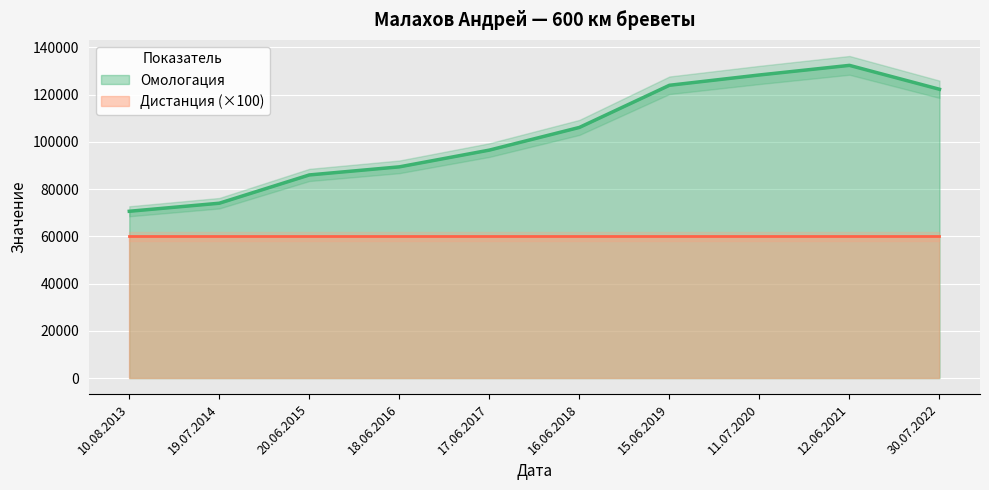

Where is the first local maximum?

12.06.2021